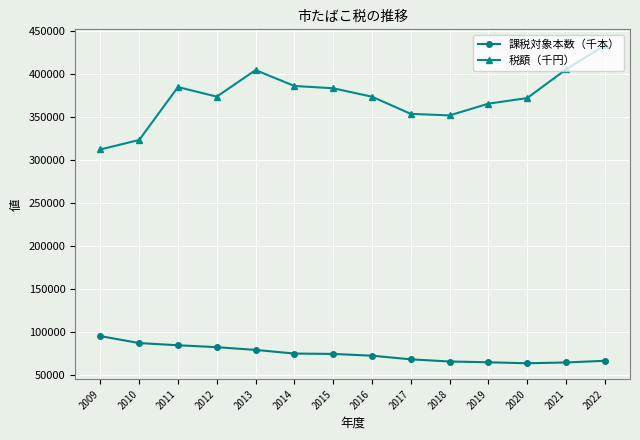

Where does the 課税対象本数（千本） series first go above 74175?

2009